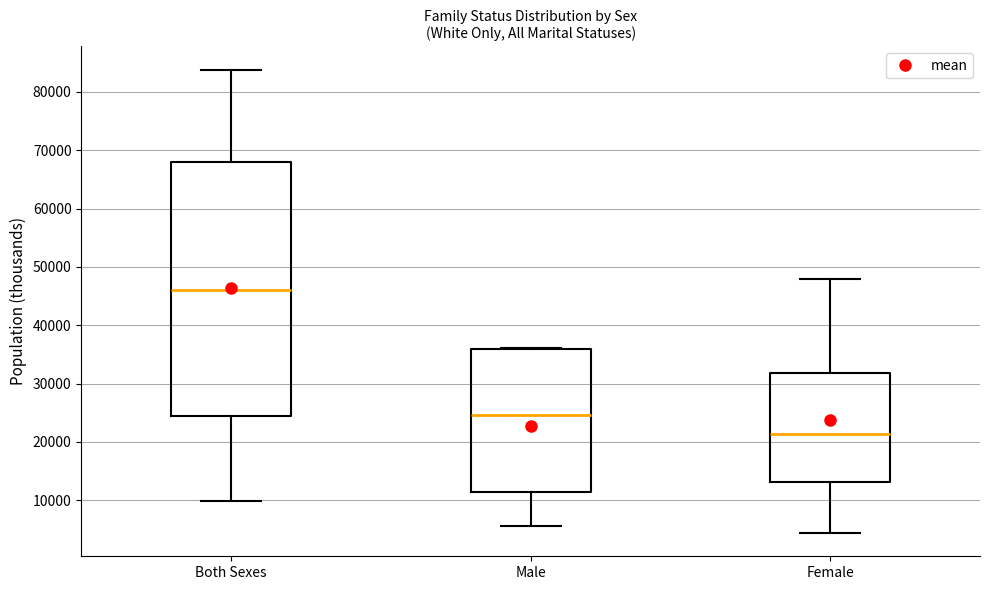

Reading left to right, transcribe this box plot: for each box, give where its median line is, the range the box spans, and where its two whiskers end, as read against the y-axis. The values are not printed on the chart, so give them approximately, as read against the axis.

Both Sexes: median 46000, box 25000 to 68000, whiskers 10000 to 84000
Male: median 25000, box 11000 to 36000, whiskers 6000 to 36000
Female: median 21000, box 13000 to 32000, whiskers 4000 to 48000